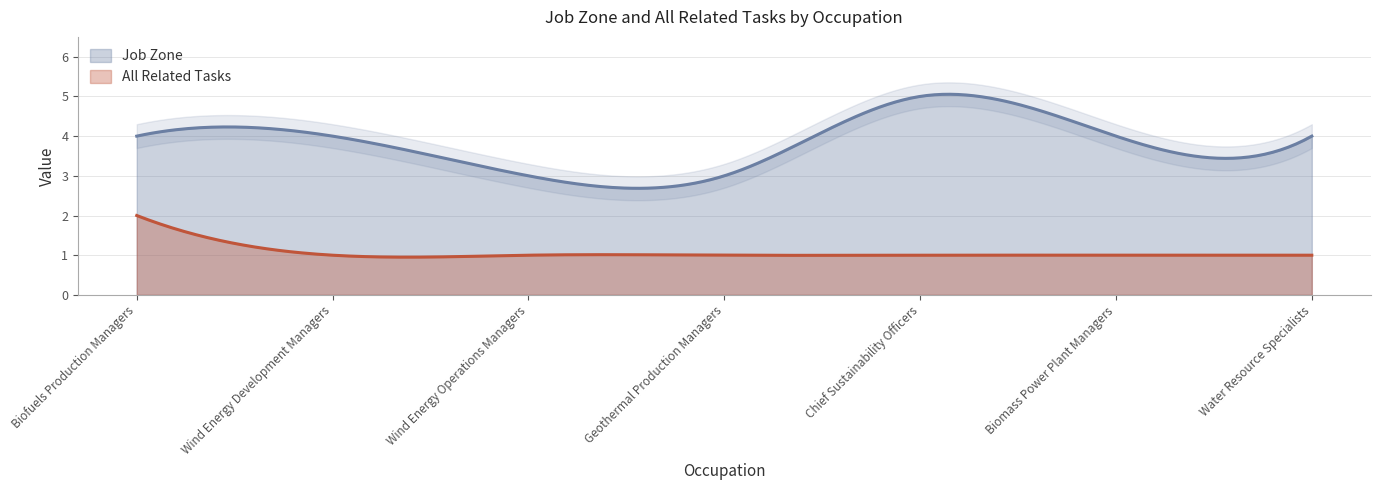

How many All Related Tasks values are between 1 and 2?

7